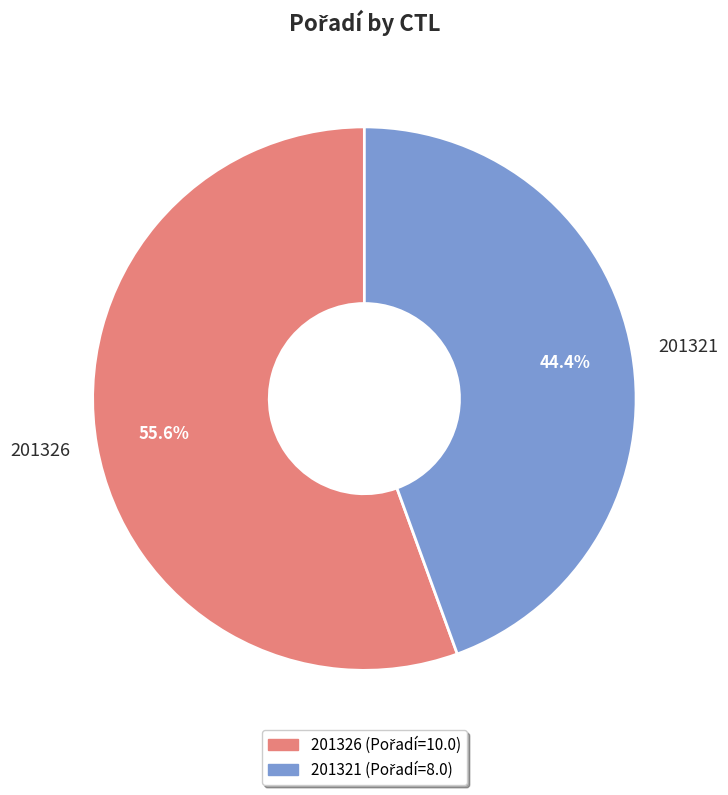

How many segments does this pie chart have?

2